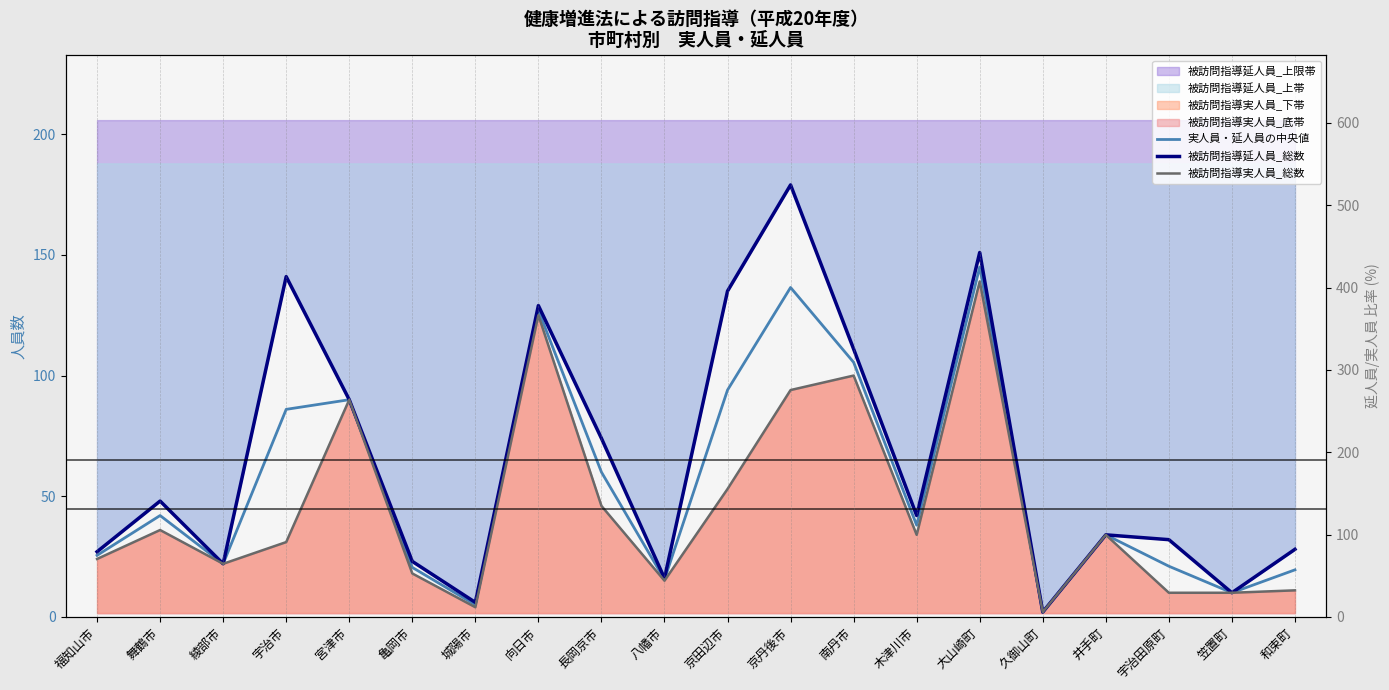

Is it true that 実人員・延人員の中央値 equals 185.5 at 南丹市?

False